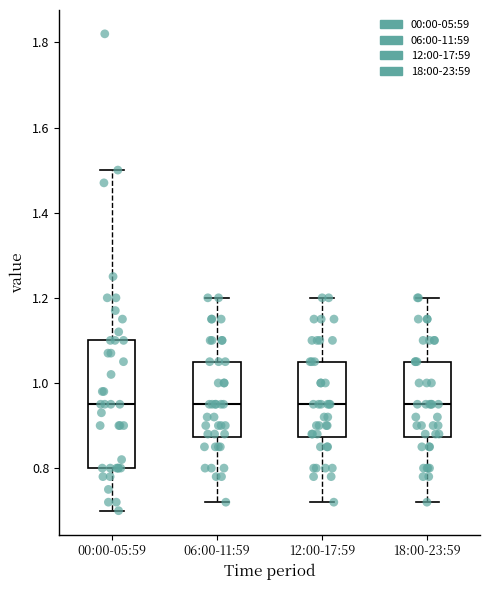

Reading left to right, transcribe this box plot: for each box, give where its median line is, the range the box spans, and where its two whiskers end, as read against the y-axis. The values are not printed on the chart, so give them approximately, as read against the axis.

00:00-05:59: median 0.96, box 0.80 to 1.10, whiskers 0.70 to 1.50
06:00-11:59: median 0.96, box 0.88 to 1.06, whiskers 0.72 to 1.20
12:00-17:59: median 0.96, box 0.88 to 1.06, whiskers 0.72 to 1.20
18:00-23:59: median 0.96, box 0.88 to 1.06, whiskers 0.72 to 1.20